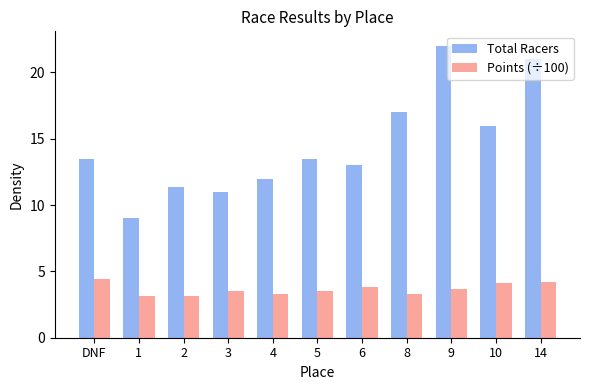

Read the Points (÷100) value at 8.

3.3